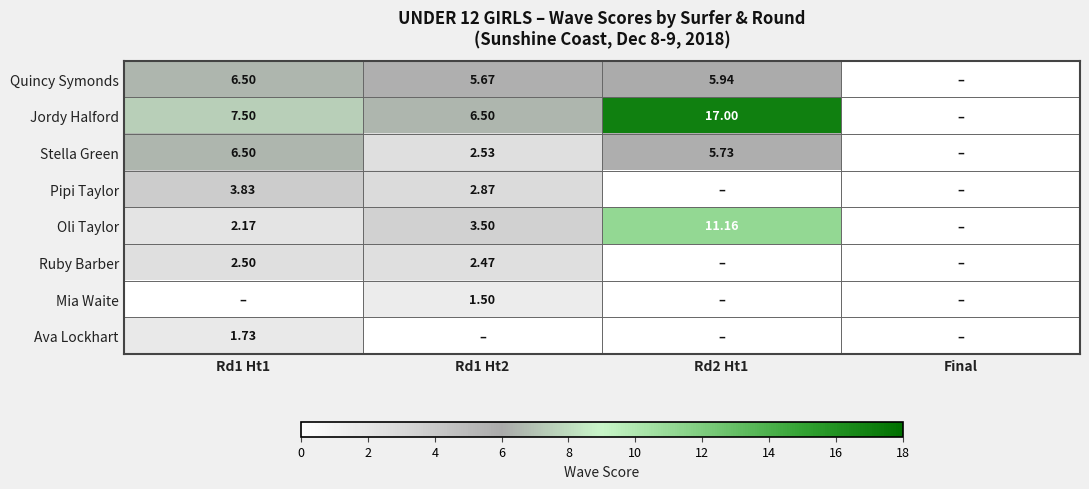

Where is Stella Green nearest to the value 3?

Rd1 Ht2